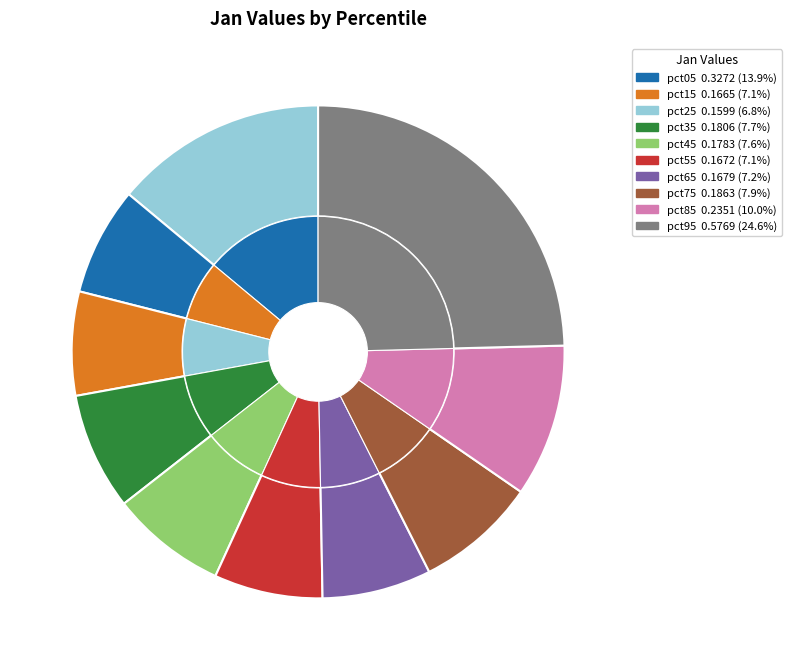

Combined, what portion of the pie is pct05 and pct35?

21.6%